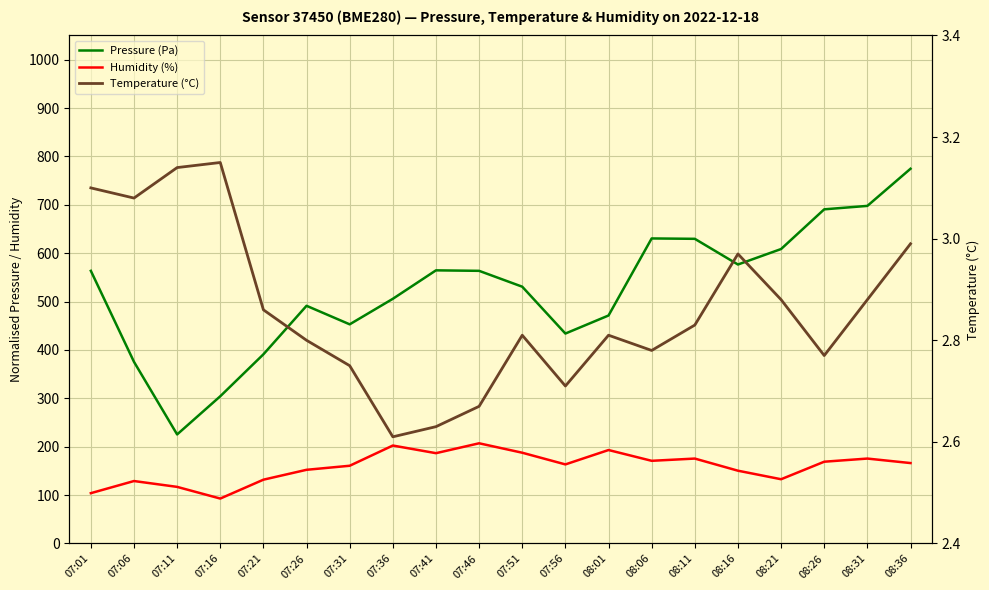

At how many categories does at least one series exceed 280?

19